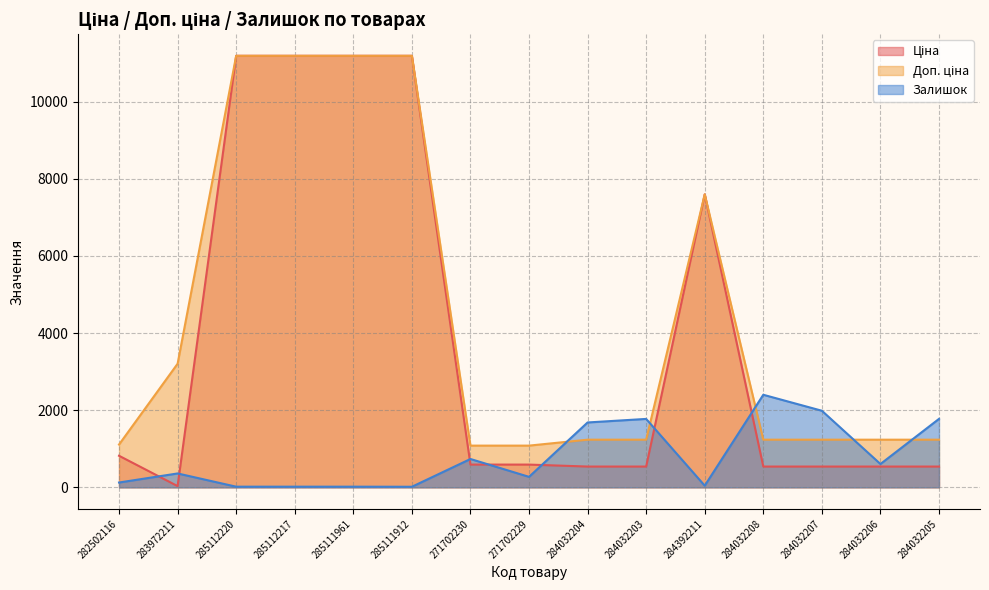

True or false: Ціна and Доп. ціна intersect in this chart.

False